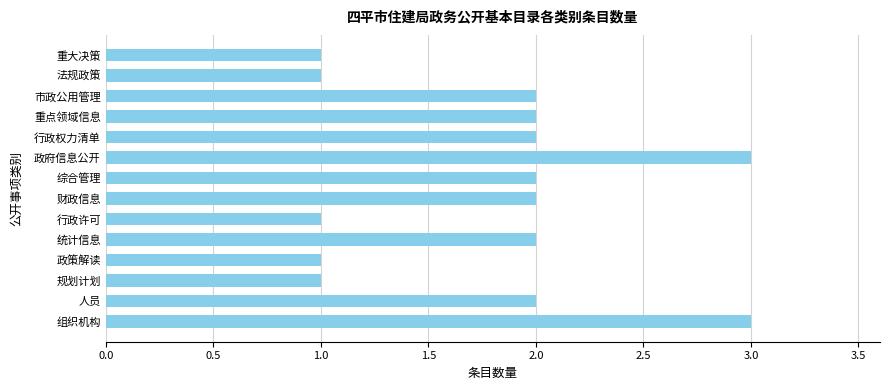

Is it true that the value at 统计信息 is 3?

False